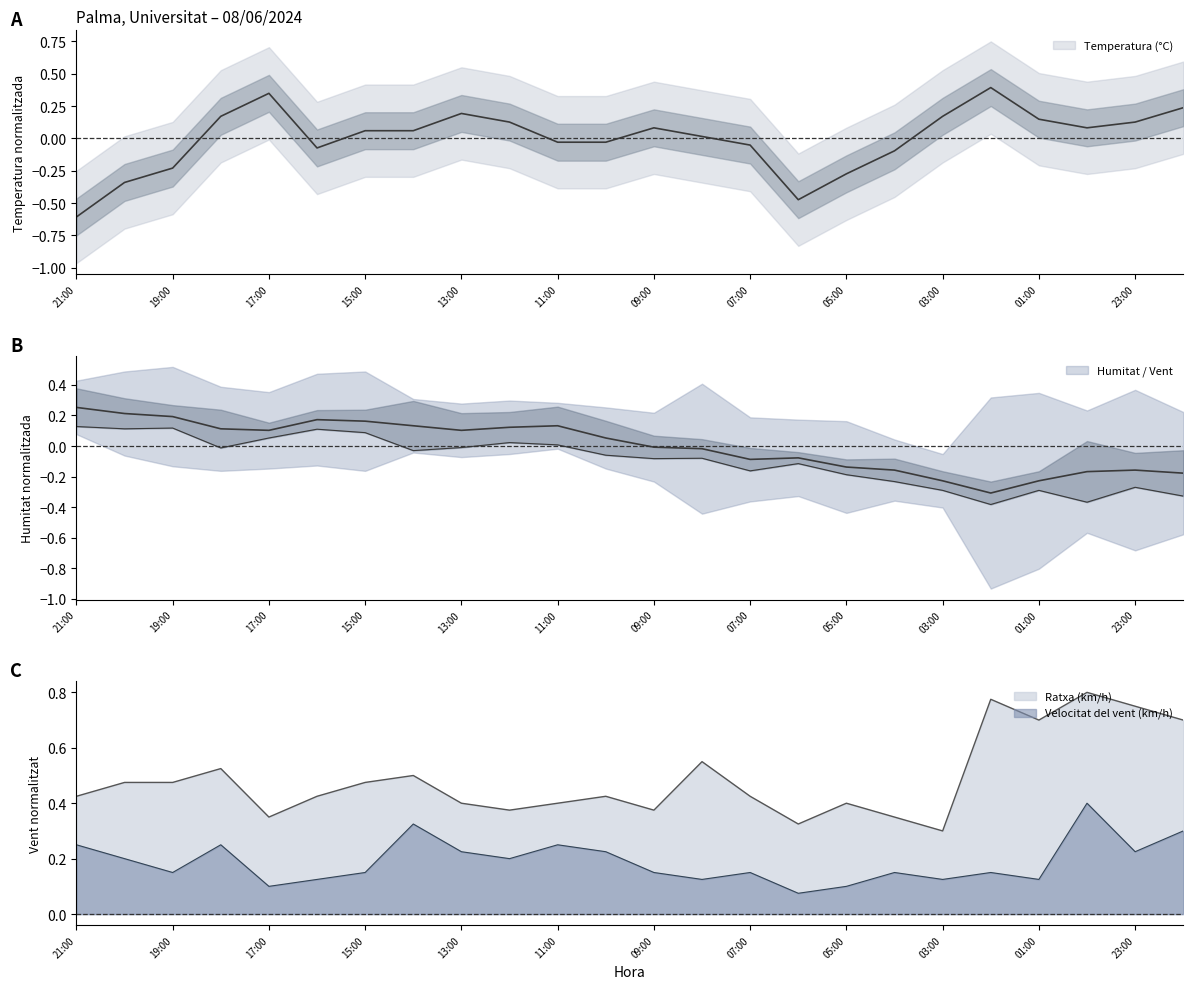

Which series has the widest spread of values?

Temperatura (°C)